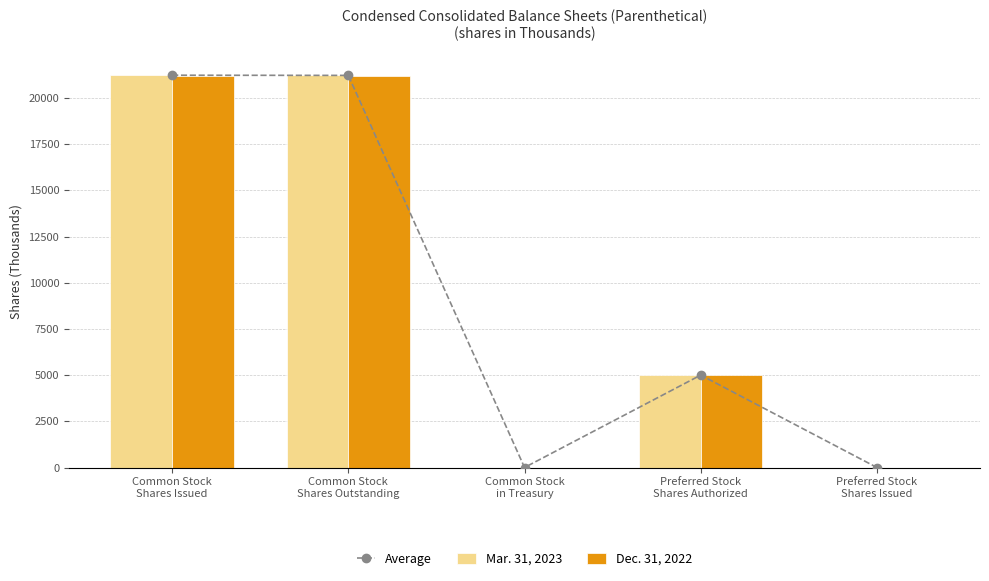

The value of Mar. 31, 2023 at Common Stock
Shares Issued is 37282. True or false?

False